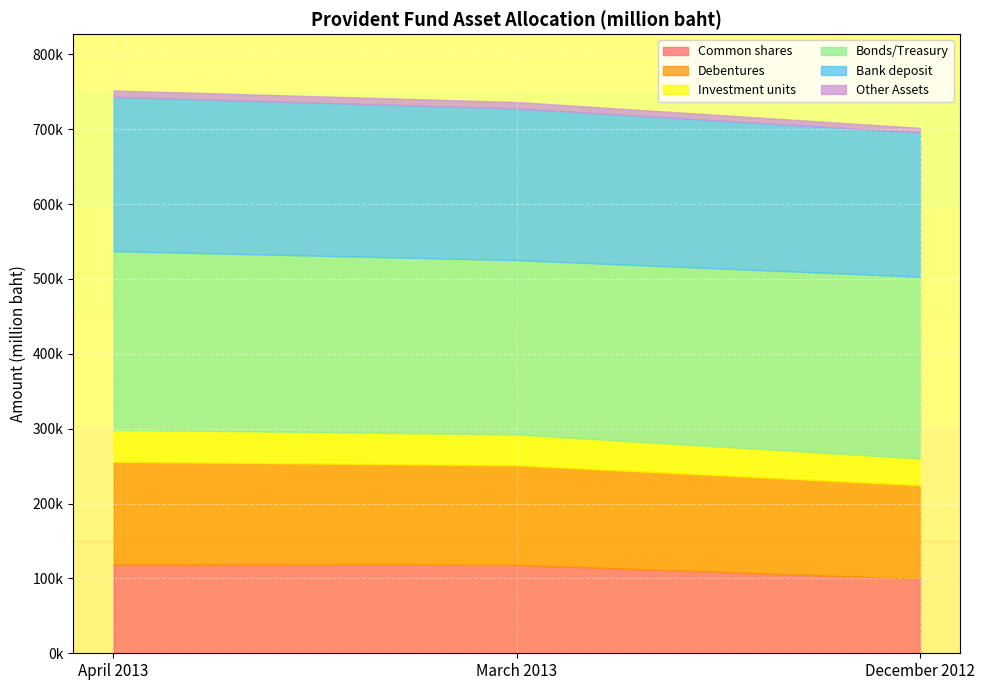

At which label is Other Assets closest to 7363?

April 2013